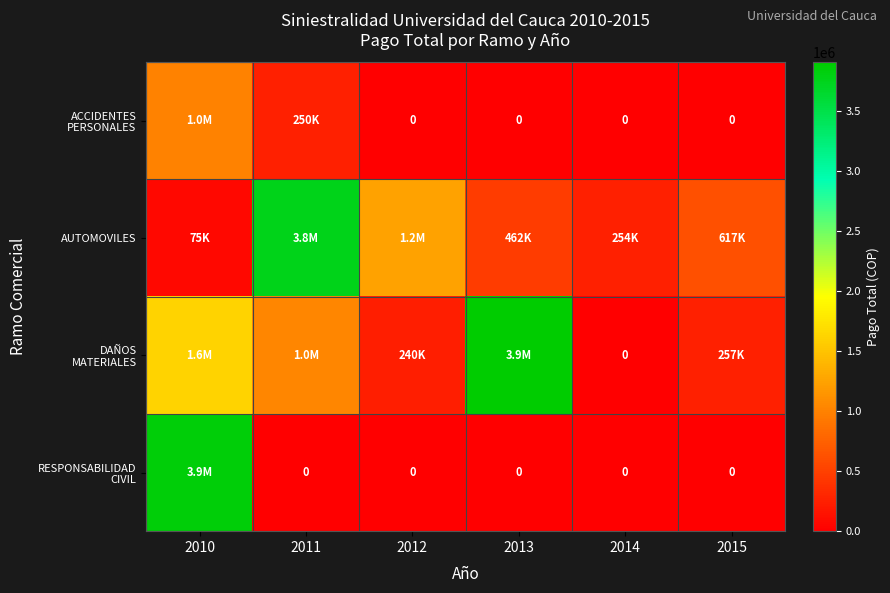

What is the average value of the RESPONSABILIDAD CIVIL series?

641667